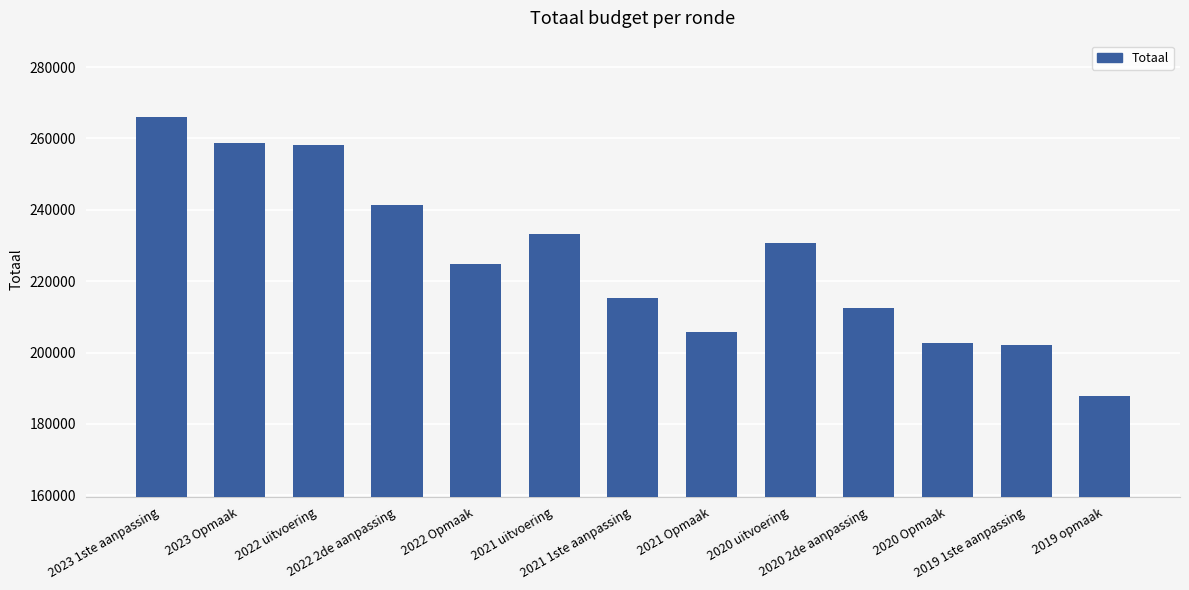

The chart shows a value of 202564 at 2020 Opmaak. True or false?

True